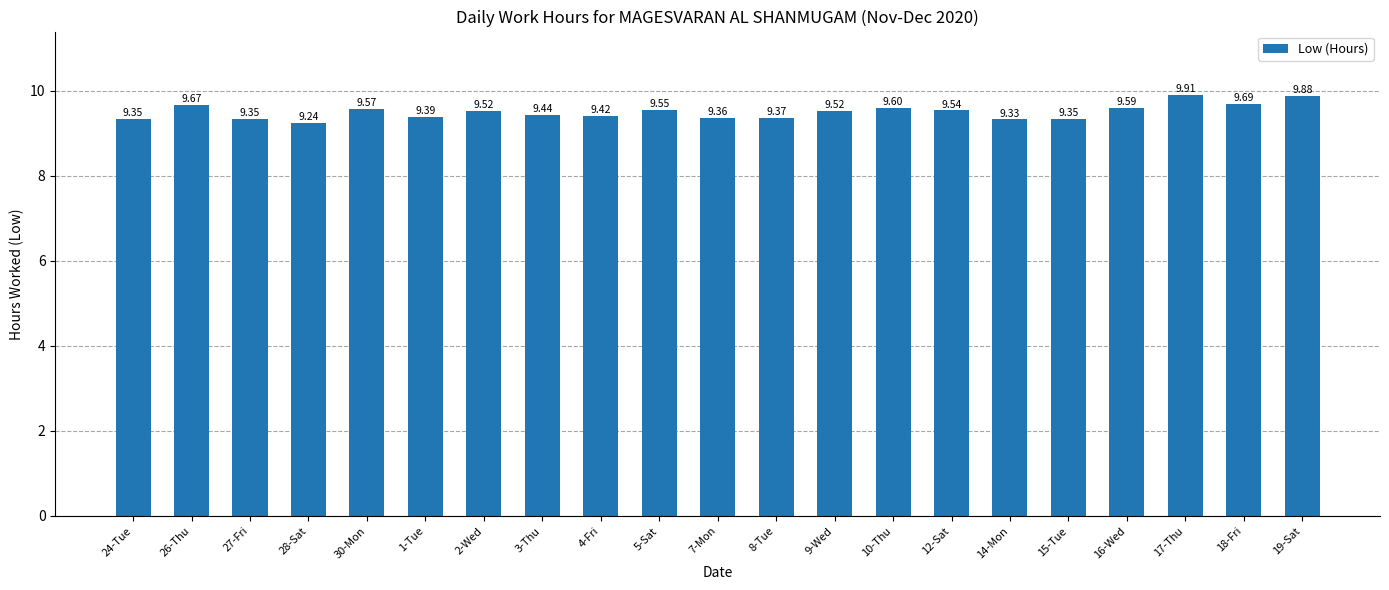

What is the ratio of the value at 24-Tue to the value at 4-Fri?

1.0